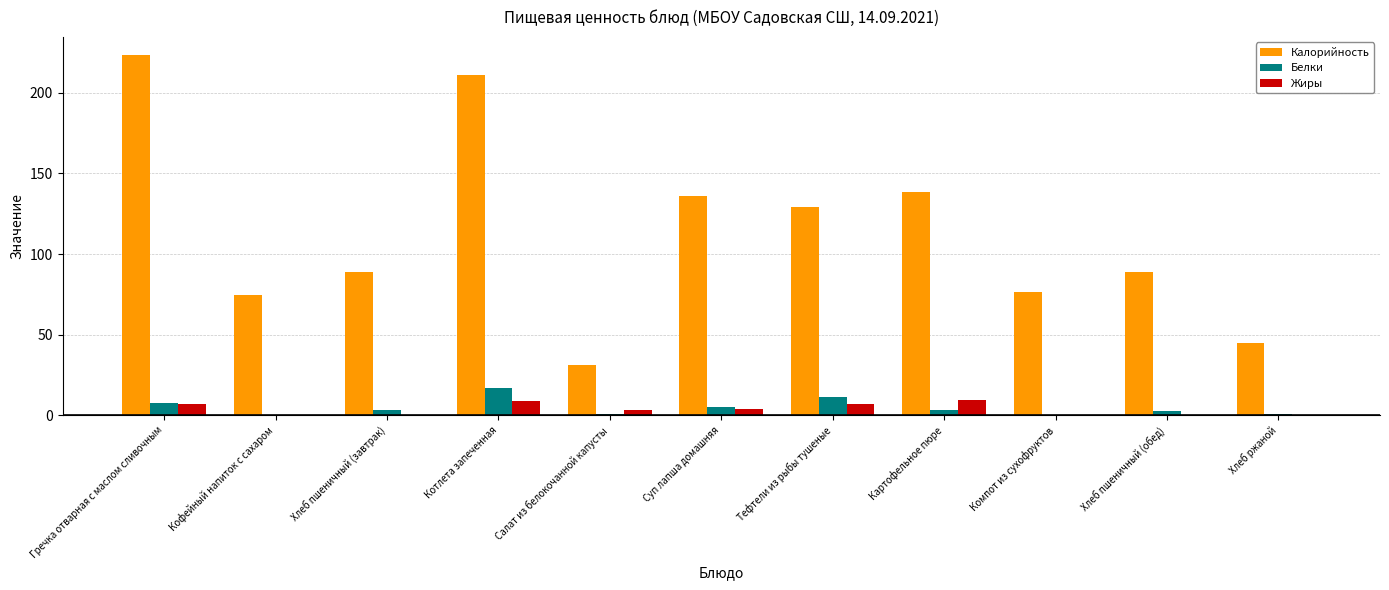

How many distinct data groups are displayed?

3